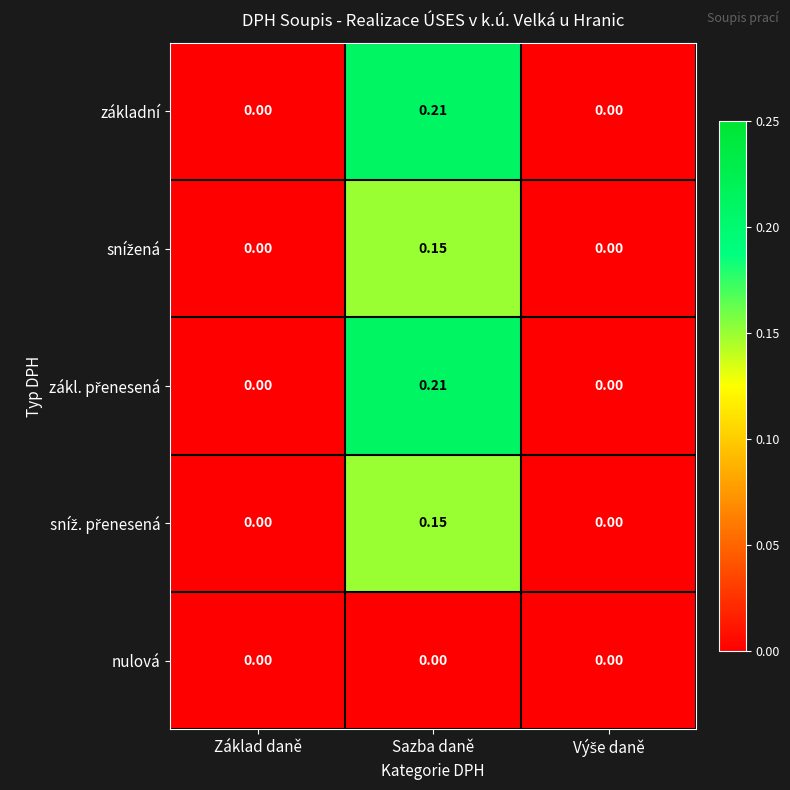

At which label does základní reach its peak?

Sazba daně